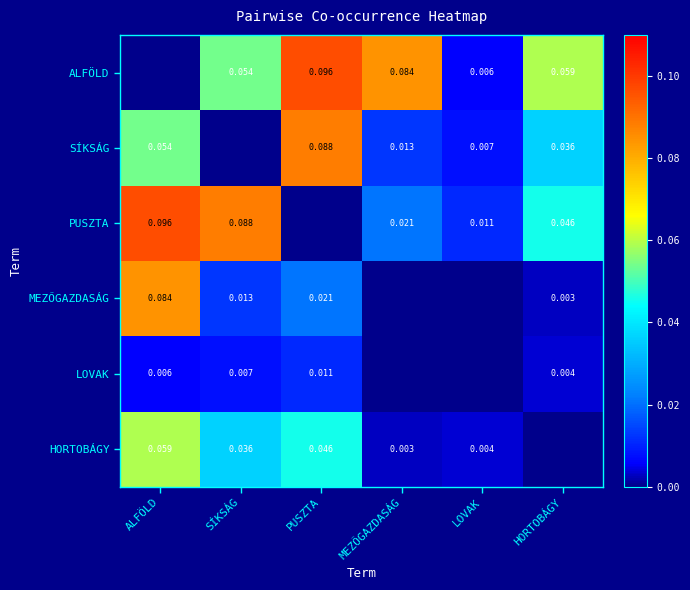

Is the value of SÍKSÁG at HORTOBÁGY greater than the value of PUSZTA at LOVAK?

Yes